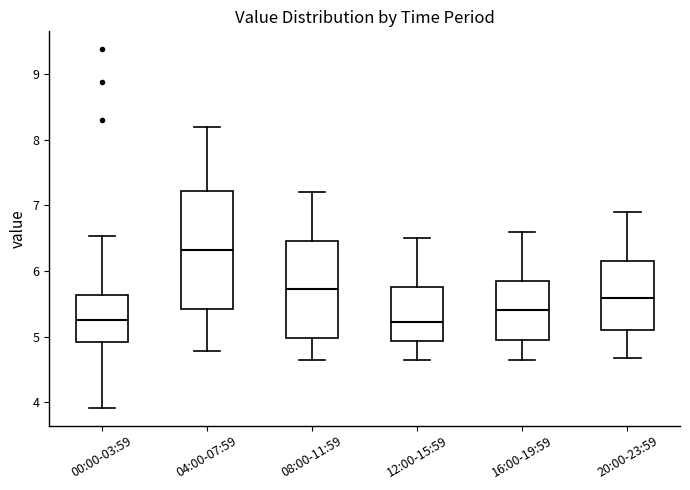

Reading left to right, transcribe this box plot: for each box, give where its median line is, the range the box spans, and where its two whiskers end, as read against the y-axis. The values are not printed on the chart, so give them approximately, as read against the axis.

00:00-03:59: median 5.3, box 4.9 to 5.6, whiskers 3.9 to 6.5
04:00-07:59: median 6.3, box 5.4 to 7.2, whiskers 4.8 to 8.2
08:00-11:59: median 5.7, box 5.0 to 6.5, whiskers 4.7 to 7.2
12:00-15:59: median 5.2, box 4.9 to 5.8, whiskers 4.7 to 6.5
16:00-19:59: median 5.4, box 5.0 to 5.9, whiskers 4.7 to 6.6
20:00-23:59: median 5.6, box 5.1 to 6.2, whiskers 4.7 to 6.9